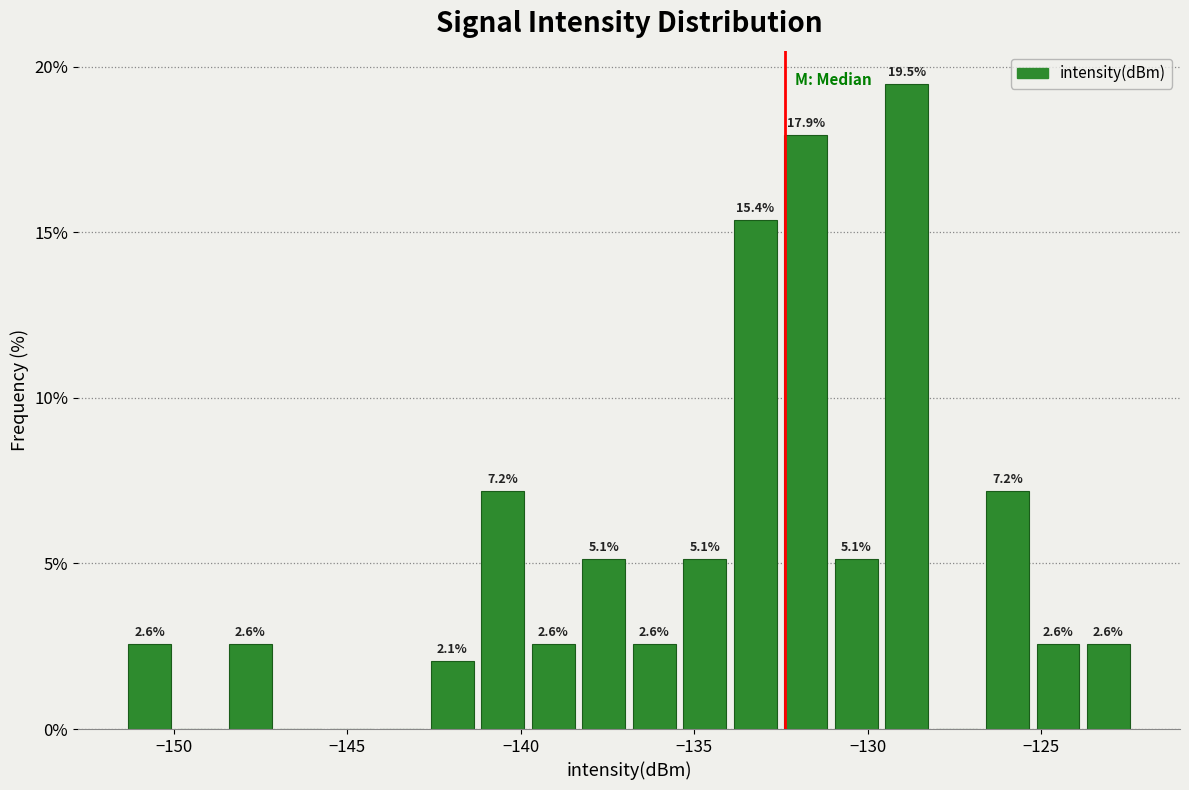

Around what value on the x-axis is the tallest bar? Give the approximate position of its centre, as read against the axis.

-129.0